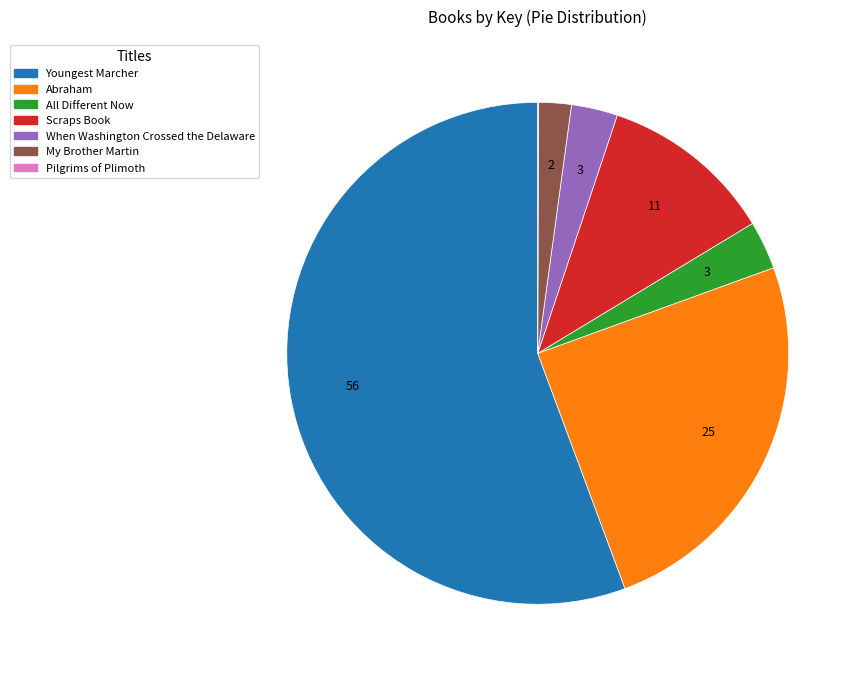

Is the sum of All Different Now and Scraps Book greater than half?

No